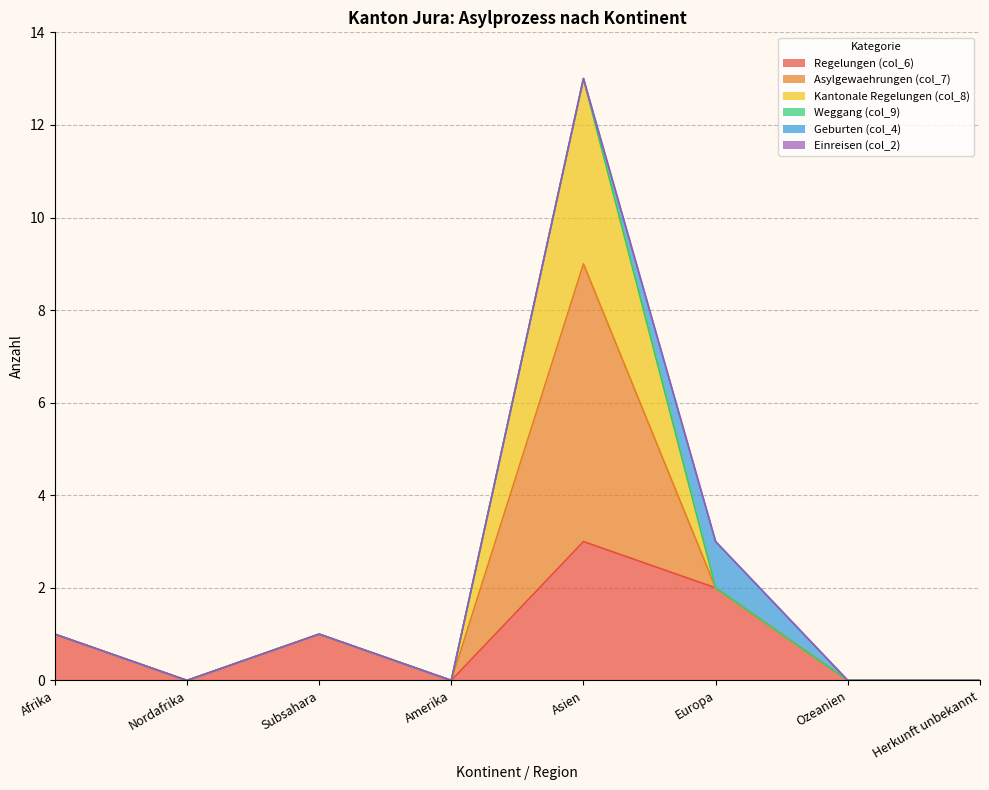

What is the difference between the maximum and minimum values in the Kantonale Regelungen (col_8) series?

13